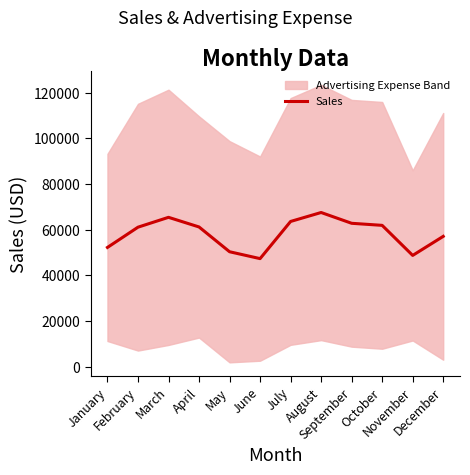

Rank the categories by value from lowest to highest.

June, November, May, January, December, February, April, October, September, July, March, August